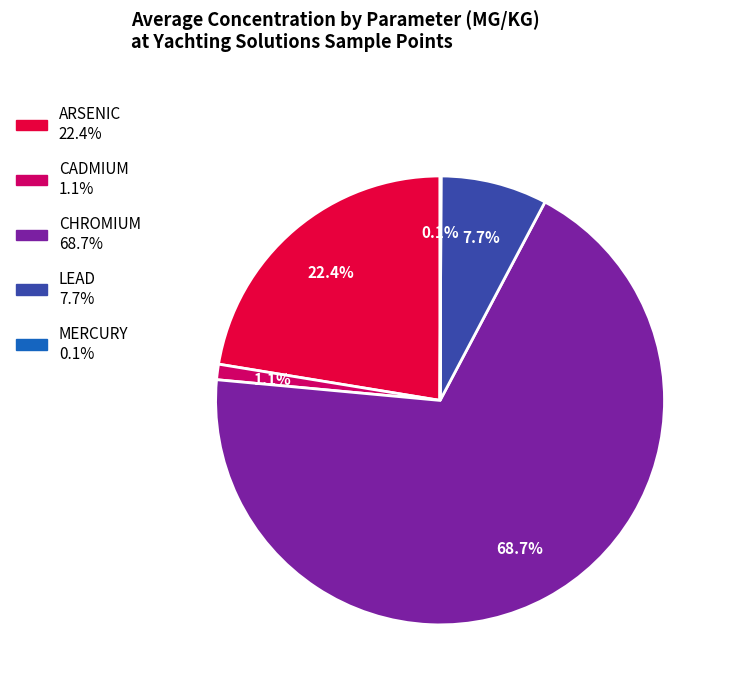

To the nearest percent, what is the difference between the largest and smallest slice percentages?

69%